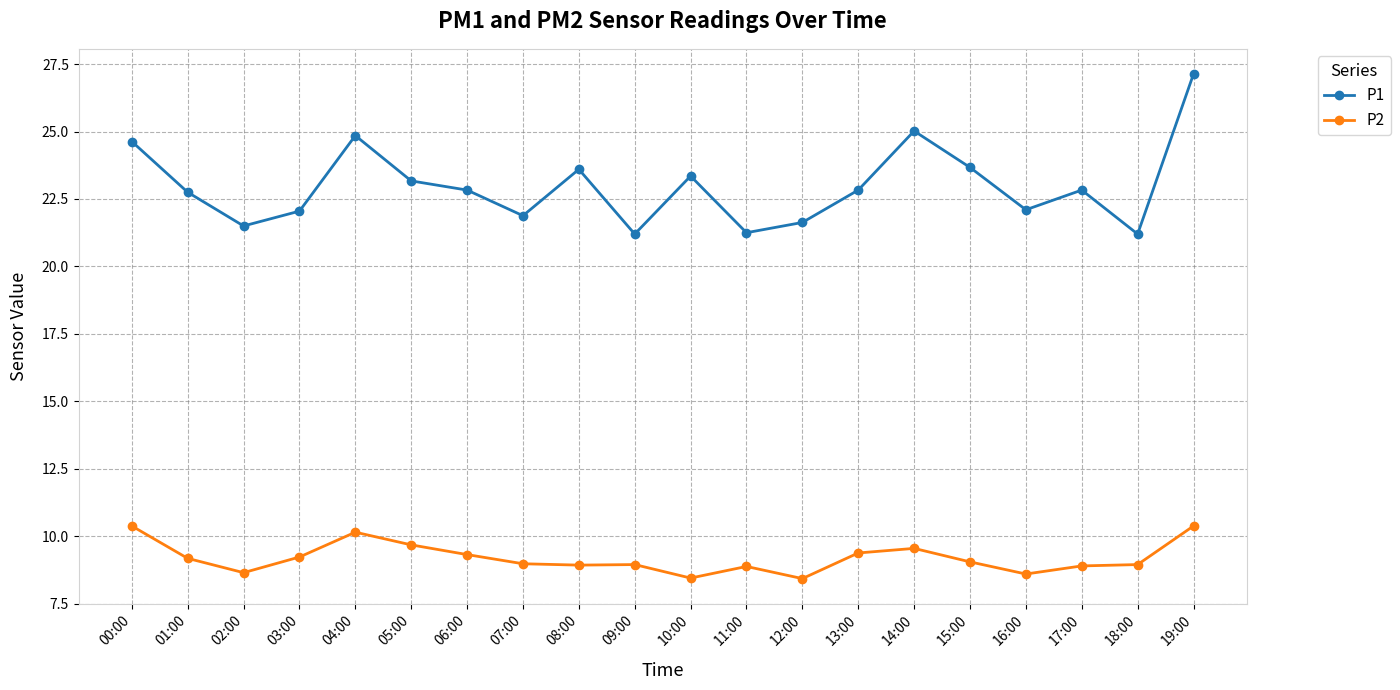

How many categories are shown in the chart?

20